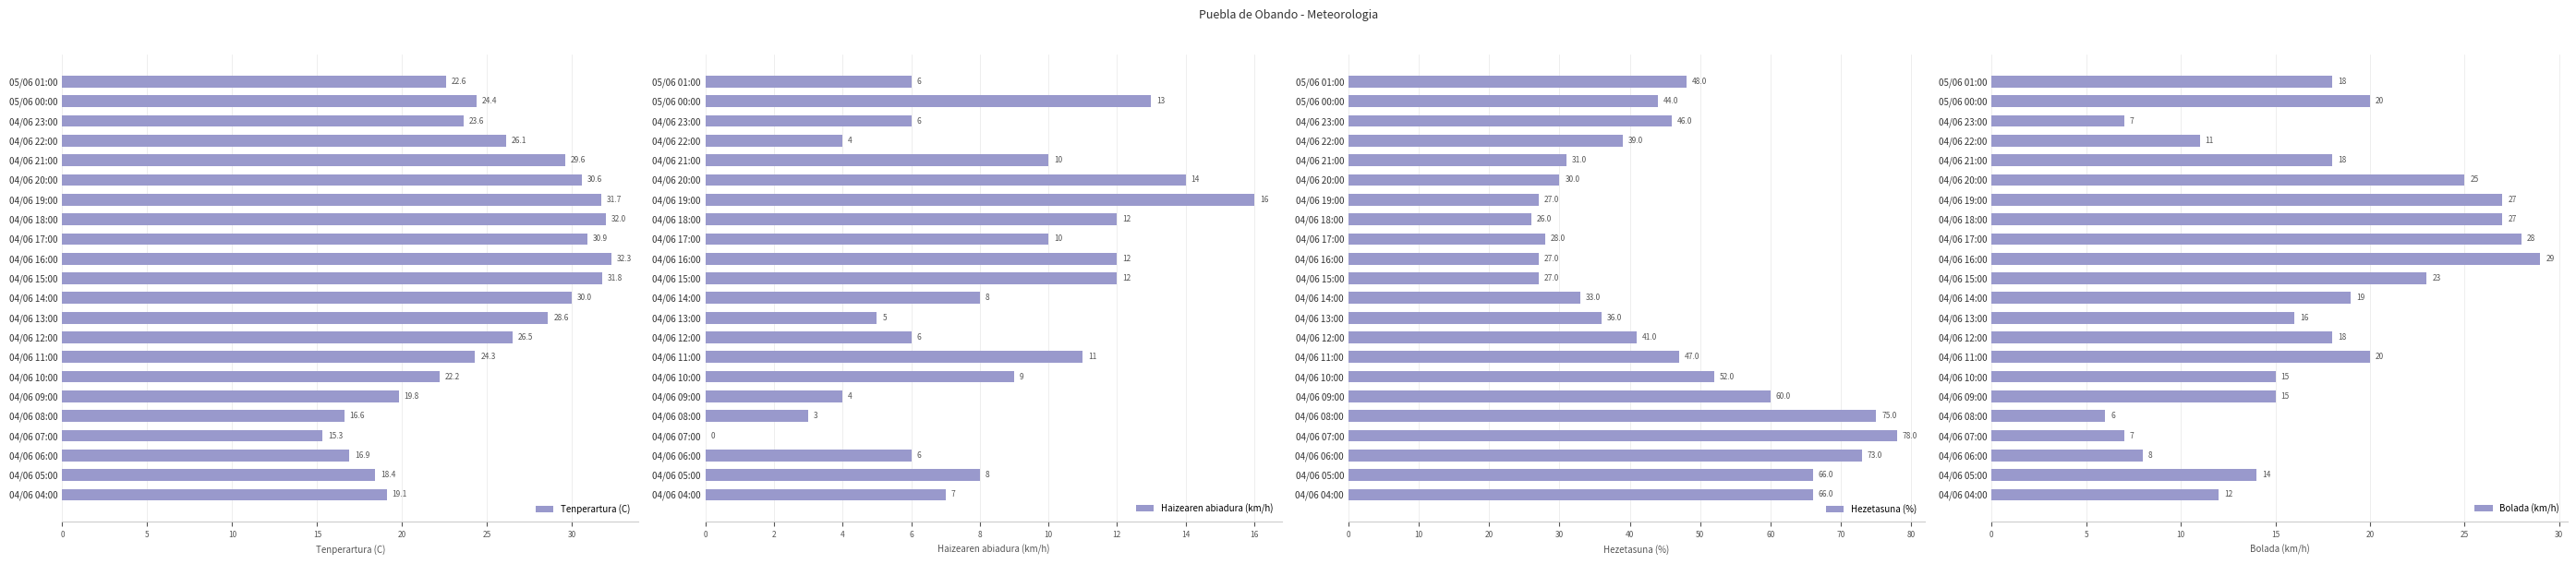

What is the maximum value for Bolada (km/h)?

29